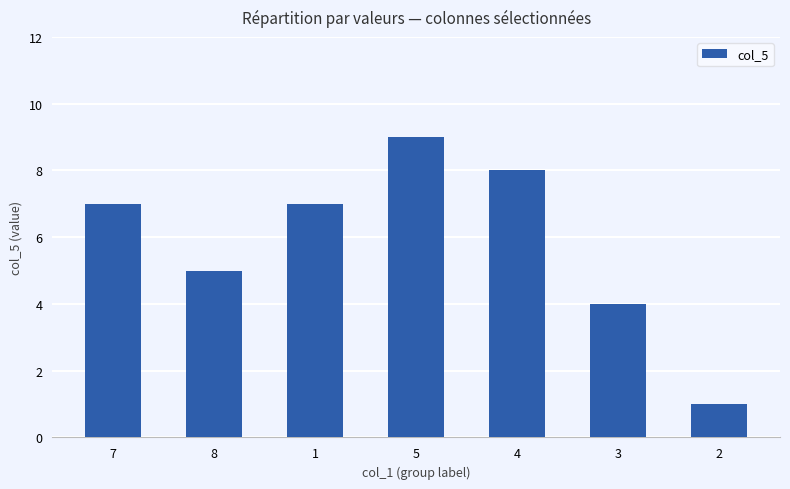

What is the label of the 3rd bar from the left?

1